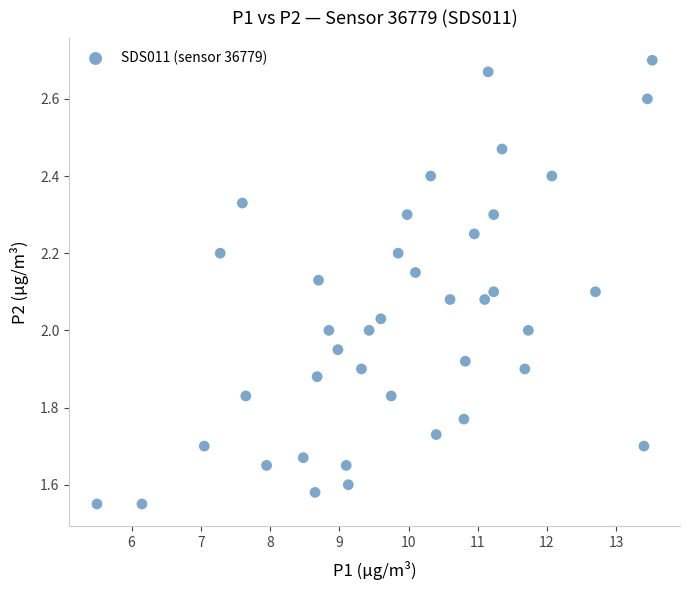

What is the range of X values (max minus min)?

8.0